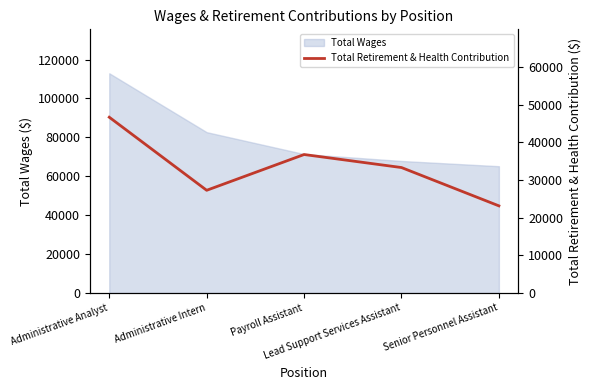

Reading left to right, extract all data points from this chart.

46659	27262	36757	33300	23131